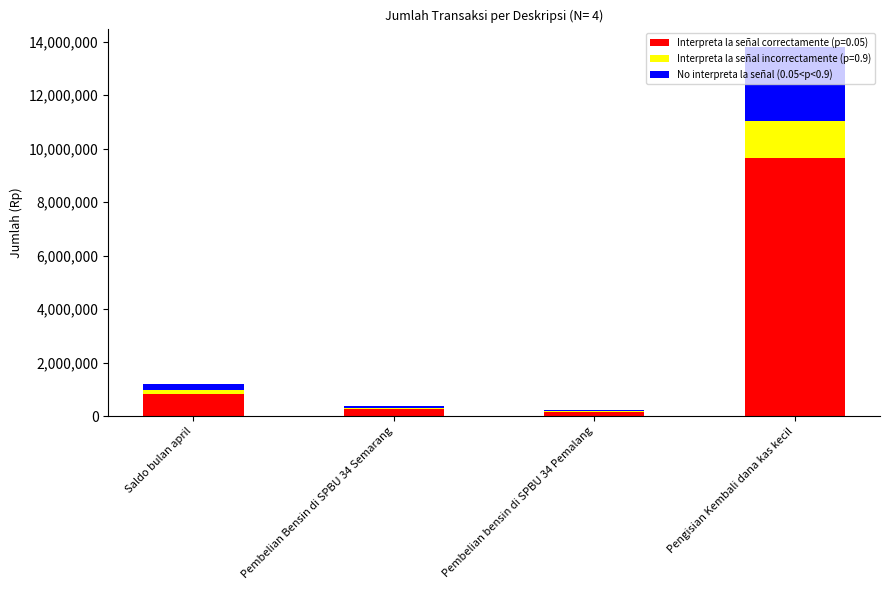

How many categories are shown in the chart?

4